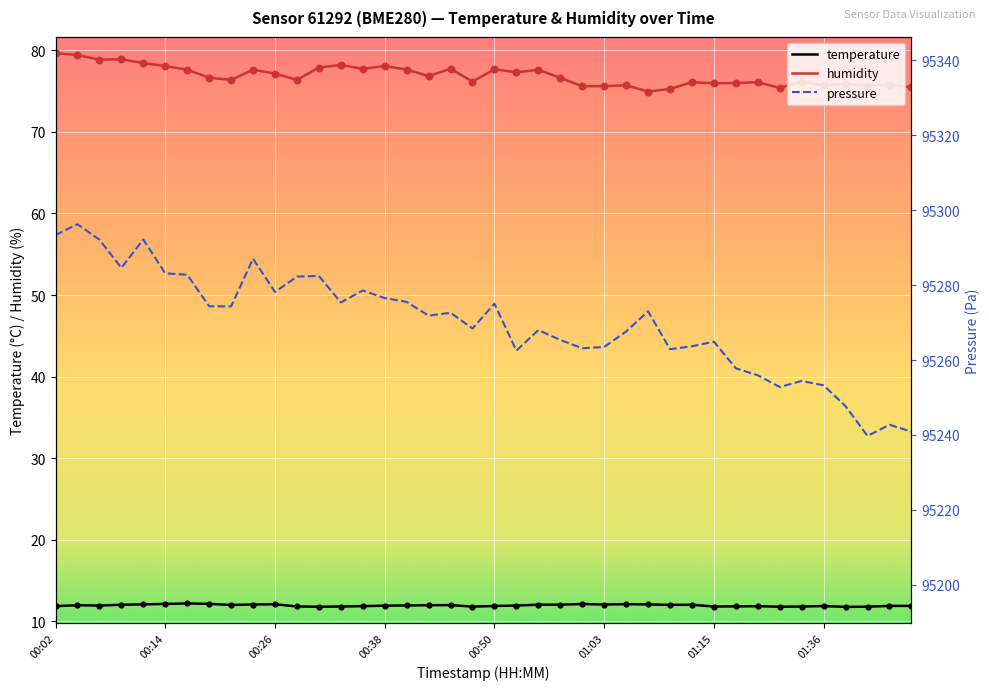

True or false: humidity and temperature cross at least once.

False